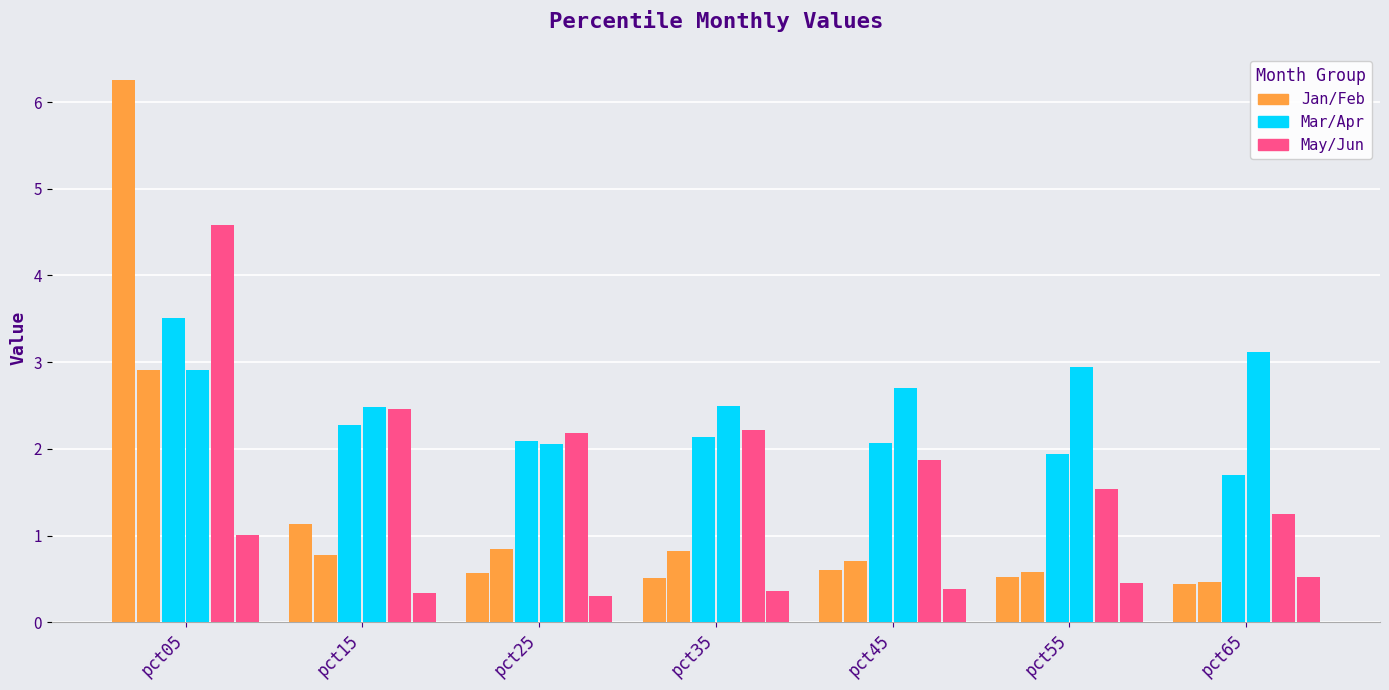

Are the bars grouped side by side (vs. stacked)?

Yes